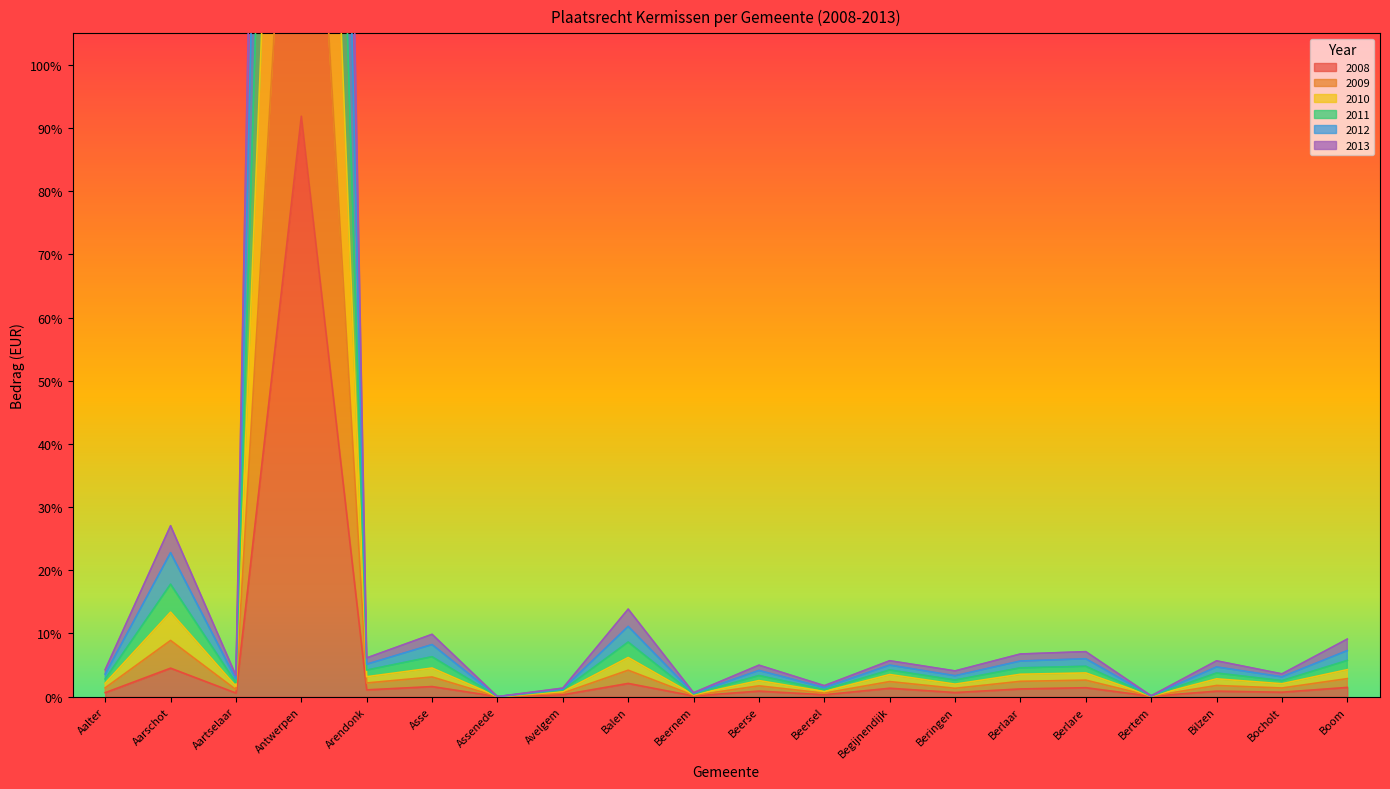

What is the label of the 6th point from the right?

Berlaar